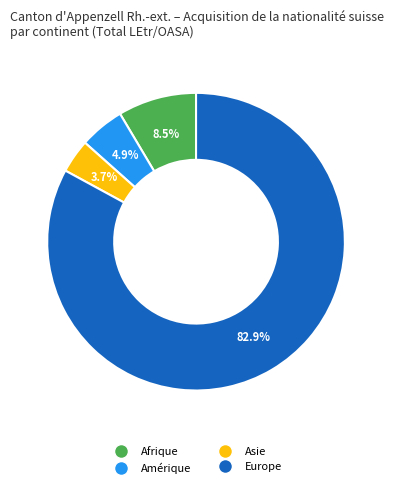

How many segments does this pie chart have?

4